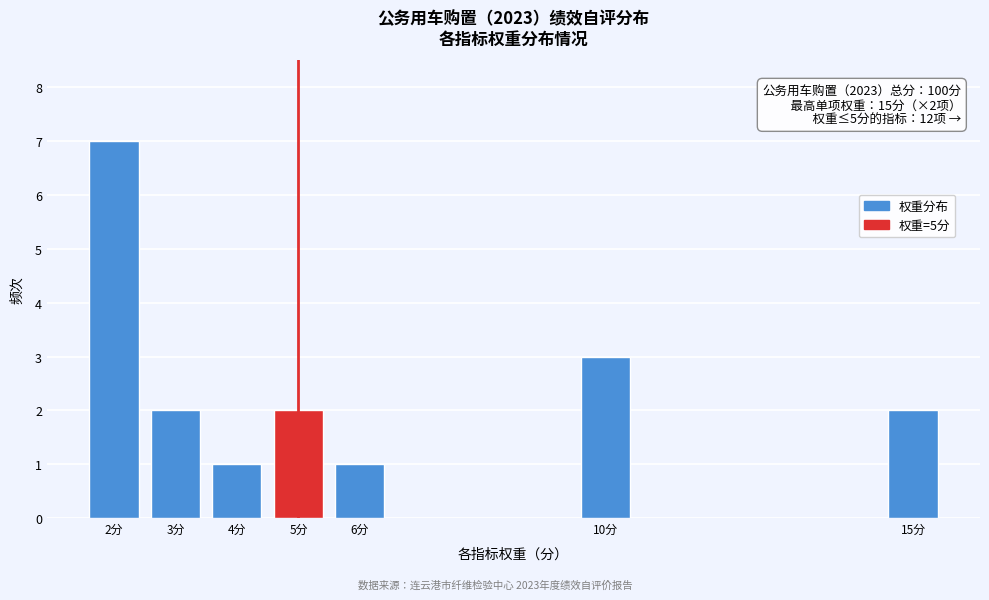

Reading left to right, extract all data points from this chart.

2分=7	3分=2	4分=1	5分=2	6分=1	10分=3	15分=2